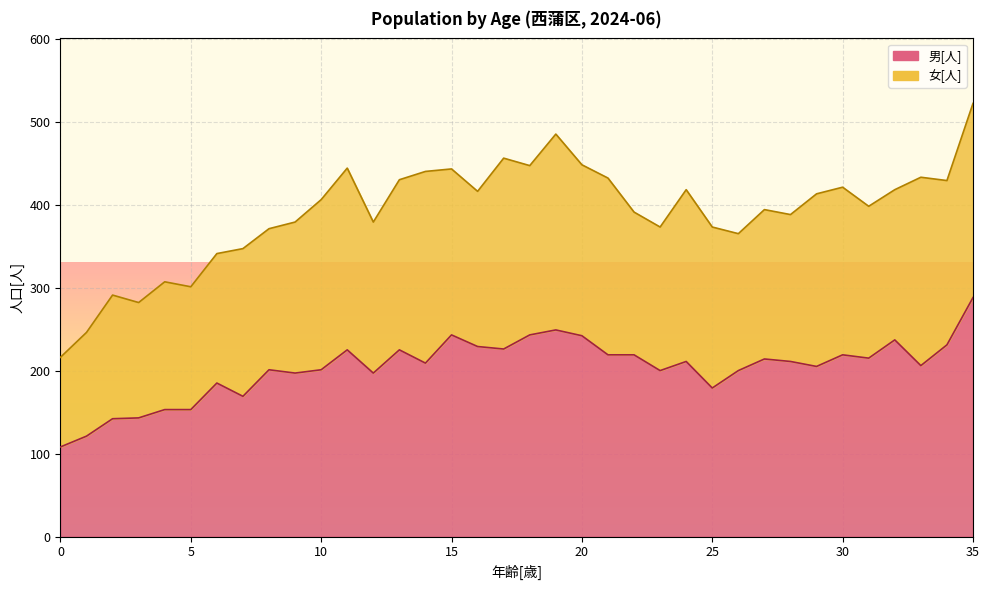

Reading left to right, extract all data points from this chart.

0=108	1=121	2=142	3=143	4=153	5=153	6=185	7=169	8=201	9=197	10=201	11=225	12=197	13=225	14=209	15=243	16=229	17=226	18=243	19=249	20=242	21=219	22=219	23=200	24=211	25=179	26=200	27=214	28=211	29=205	30=219	31=215	32=237	33=206	34=231	35=288